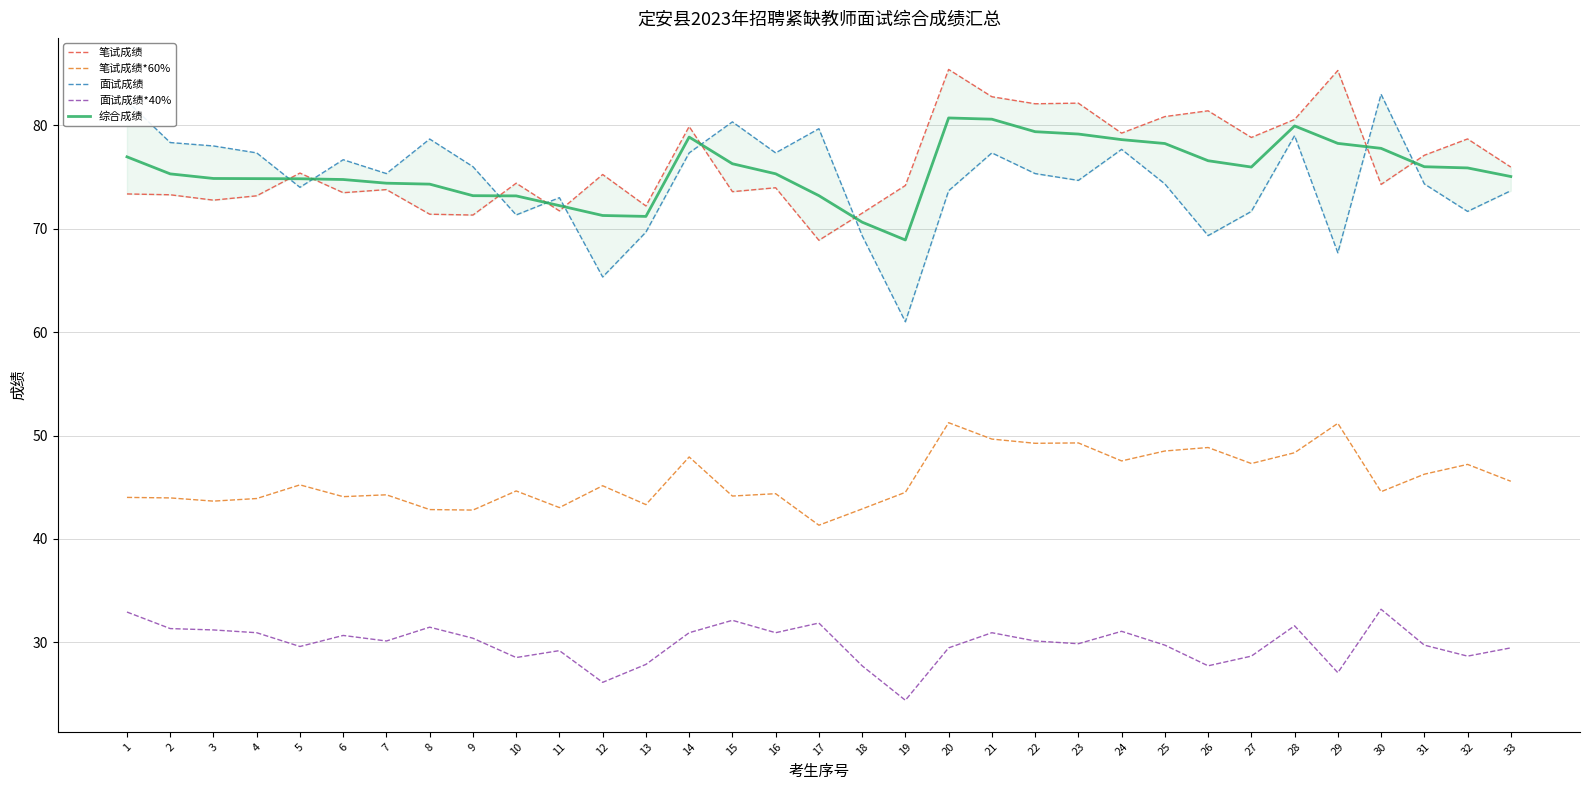

At which label does 面试成绩 reach its minimum?

19